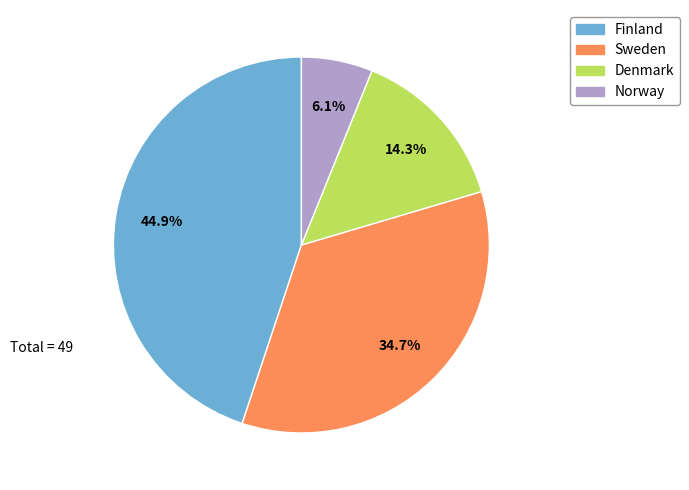

What is the smallest slice in the pie chart?

Norway